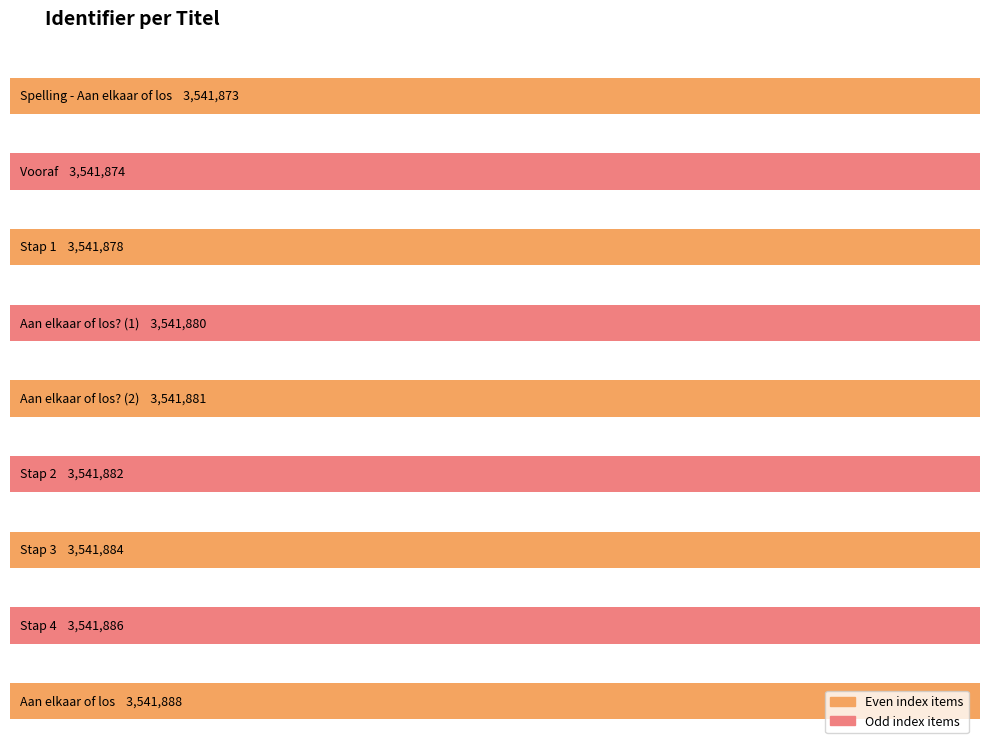

What is the value of the 6th bar from the left?

3541882